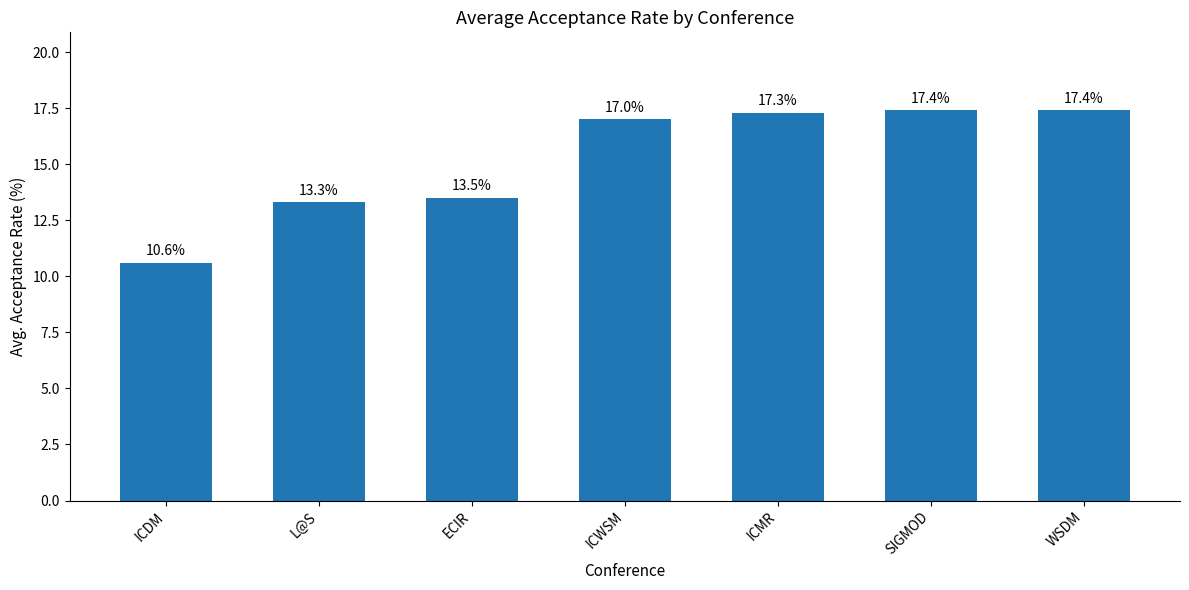

True or false: the data shows 13.5 at ECIR.

True